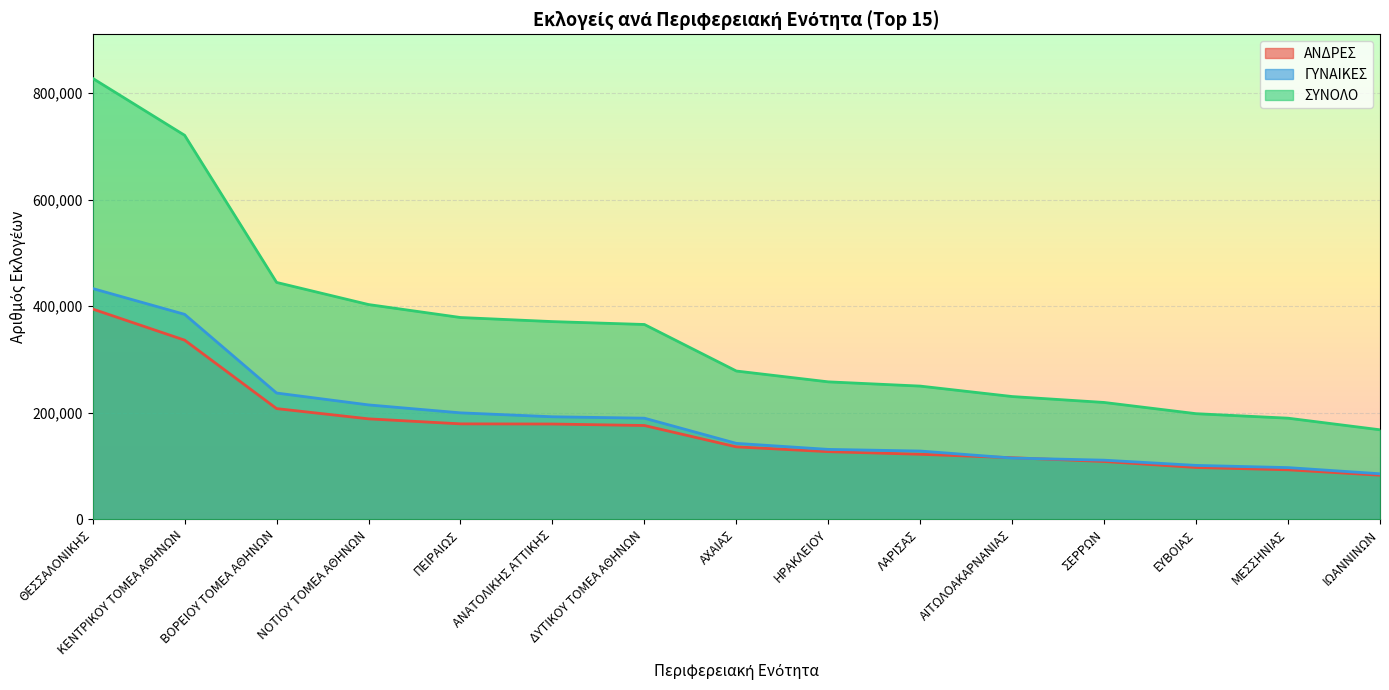

What is the lowest value of the ΑΝΔΡΕΣ series?

82558